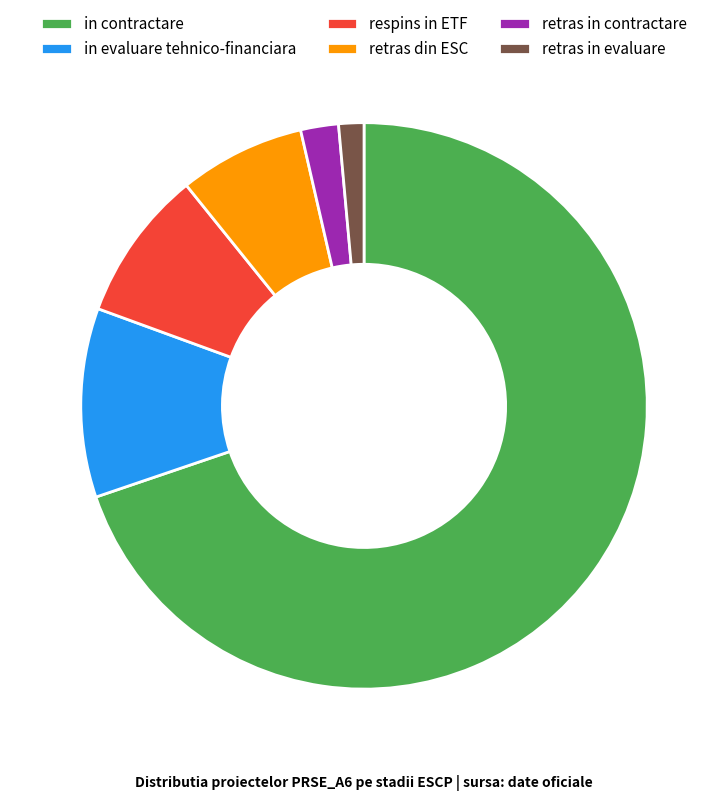

Rank the categories by value from highest to lowest.

in contractare, in evaluare tehnico-financiara, respins in ETF, retras din ESC, retras in contractare, retras in evaluare